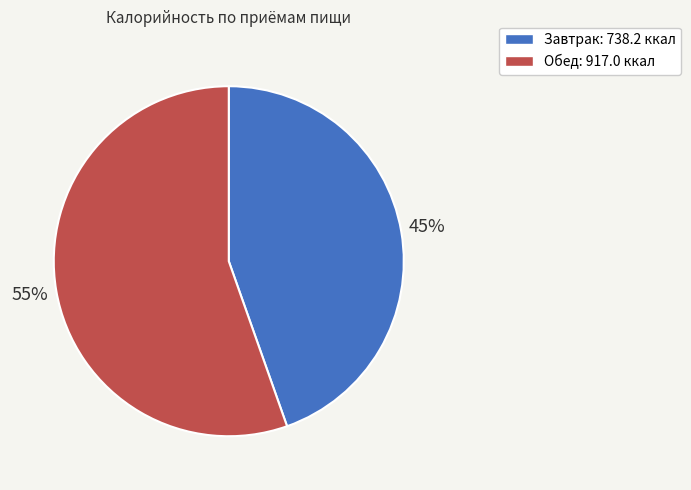

Is there a majority slice in this chart?

Yes